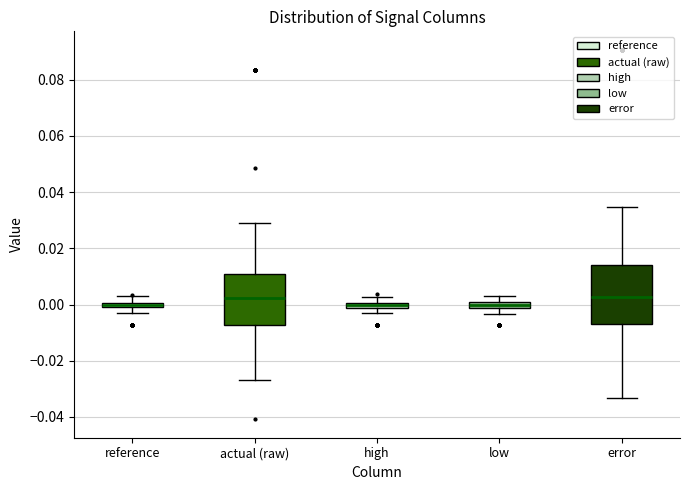

Where does the median line of the box for actual (raw) sit on the y-axis? The values are not printed on the chart, so give them approximately, as read against the axis.

0.002